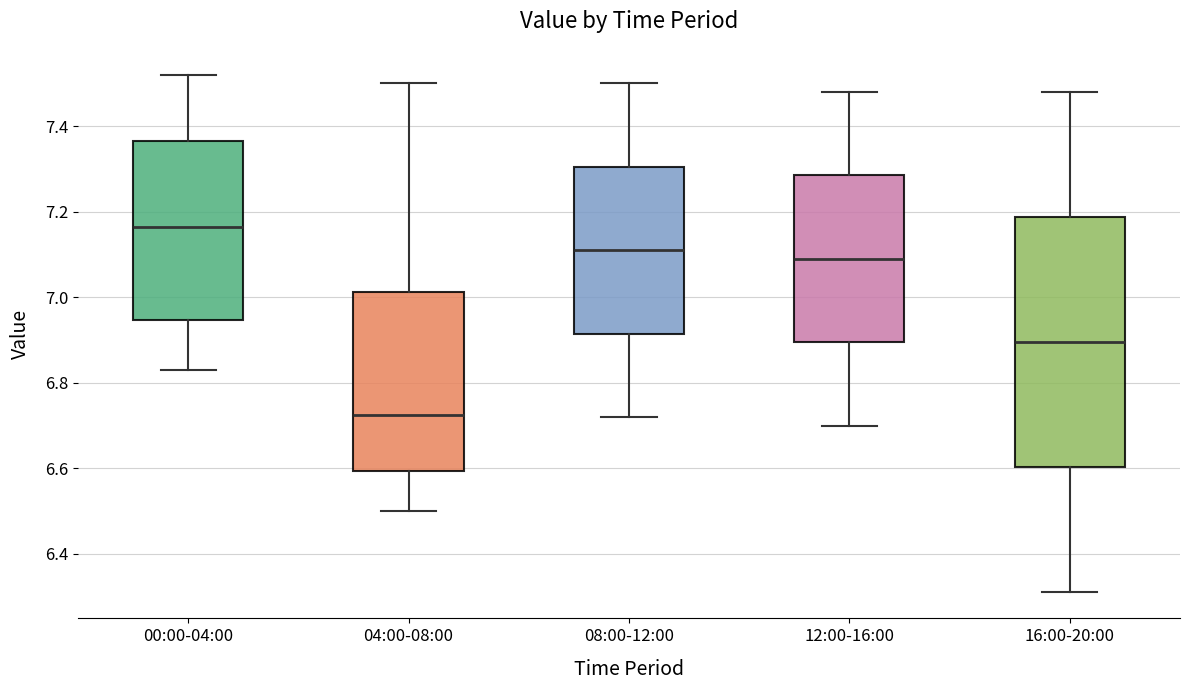

Comparing the boxes themselves (not the whiskers), which one is the tallest?

16:00-20:00